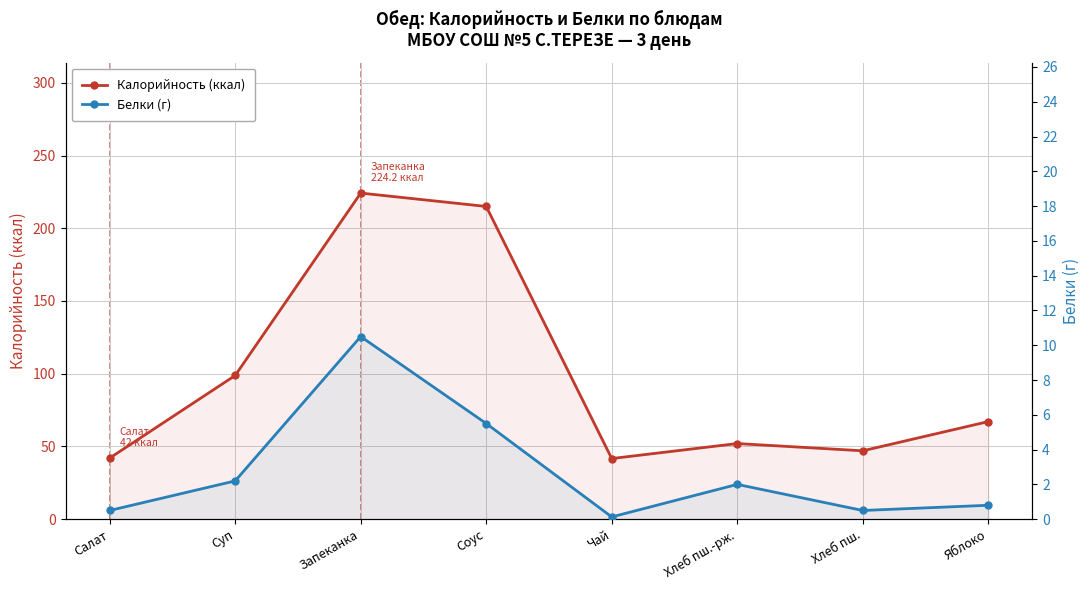

List the labels in order of Калорийность (ккал) value, largest first.

Запеканка, Соус, Суп, Яблоко, Хлеб пш.-рж., Хлеб пш., Салат, Чай